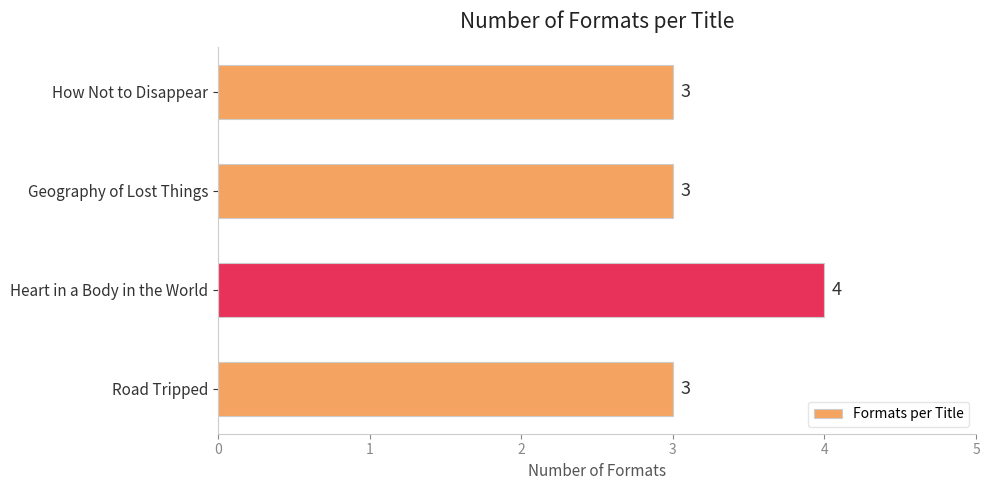

Read the value at How Not to Disappear.

3